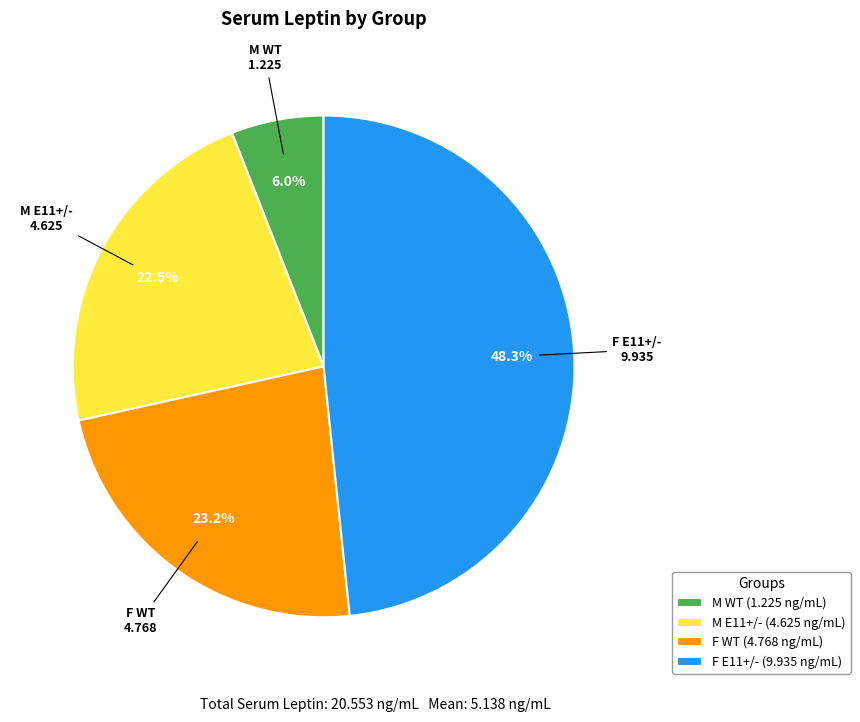

What percentage do F WT (4.768 ng/mL) and F E11+/- (9.935 ng/mL) together represent?

71.5%